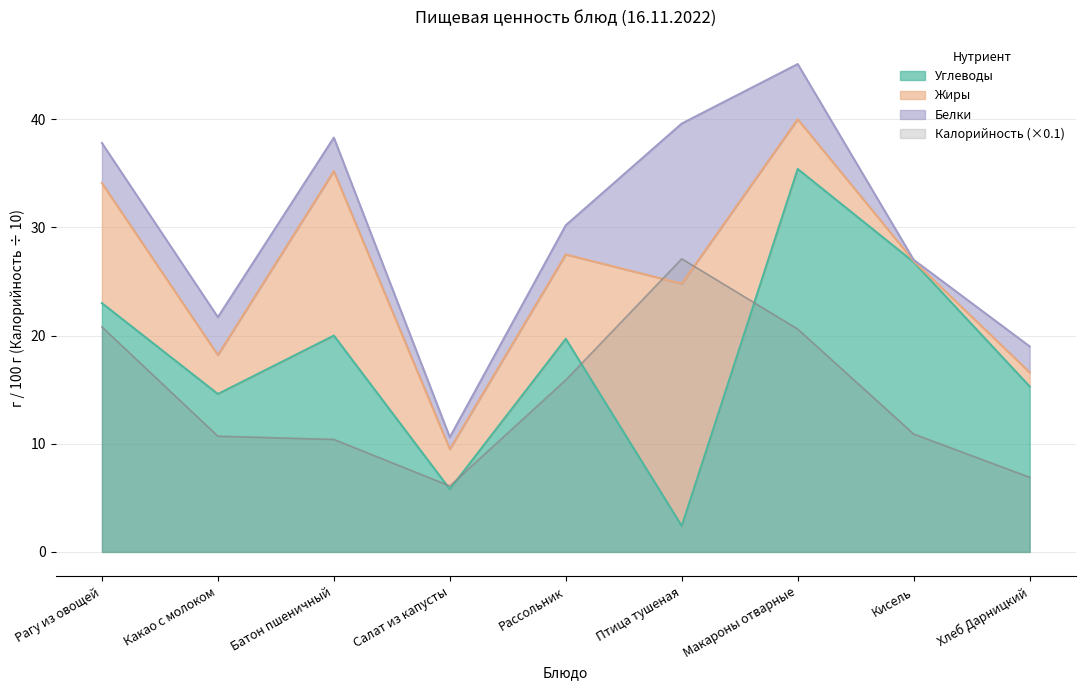

Between which two adjacent categories do Калорийность and Углеводы first intersect?

Батон пшеничный and Салат из капусты